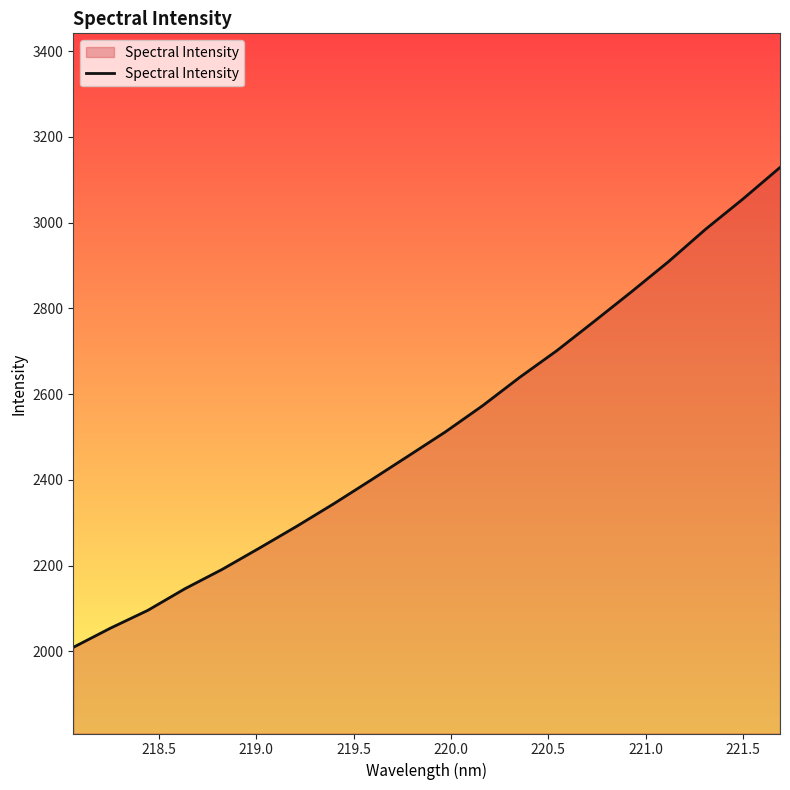

What is the difference between the maximum and minimum values?

1119.4